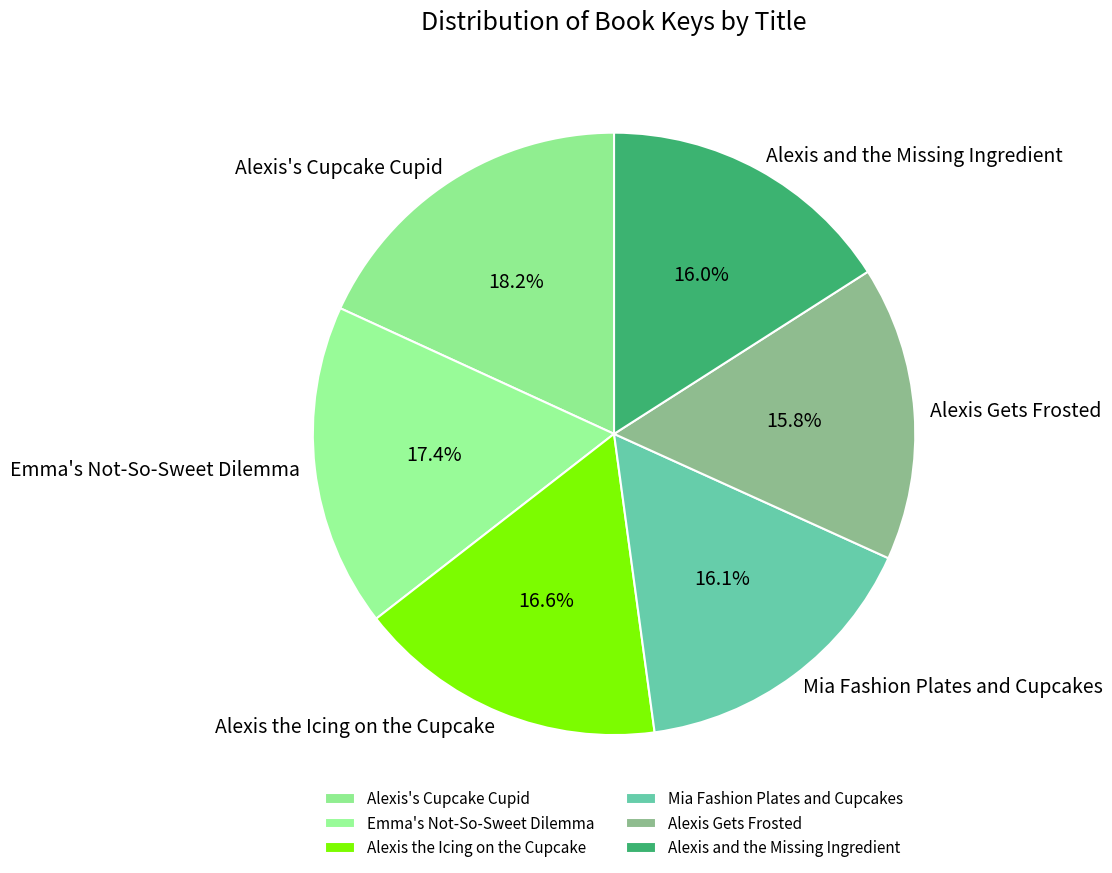

Is Alexis Gets Frosted the majority of the pie?

No